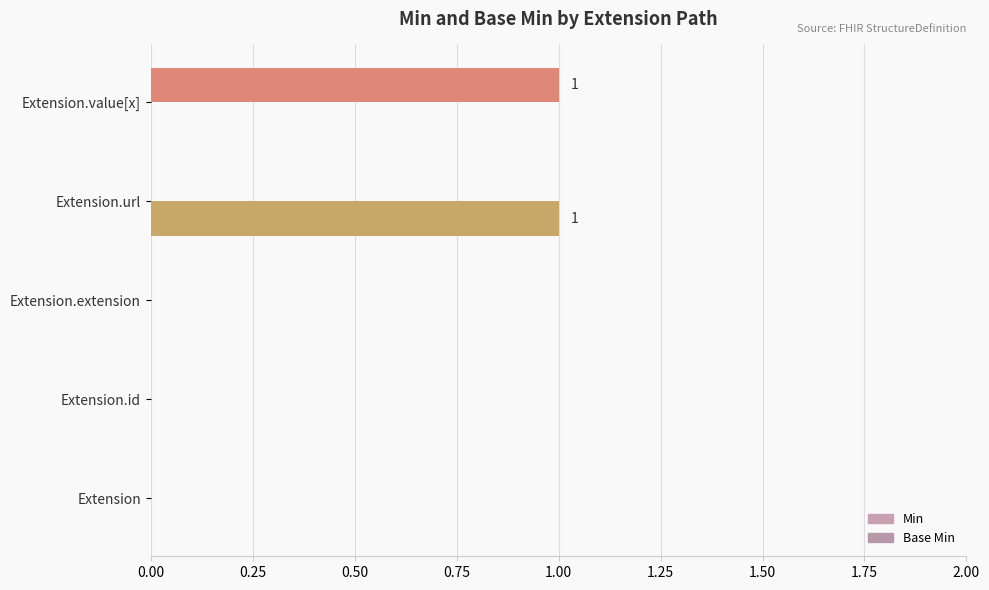

What are all the series names shown in the legend?

Min, Base Min